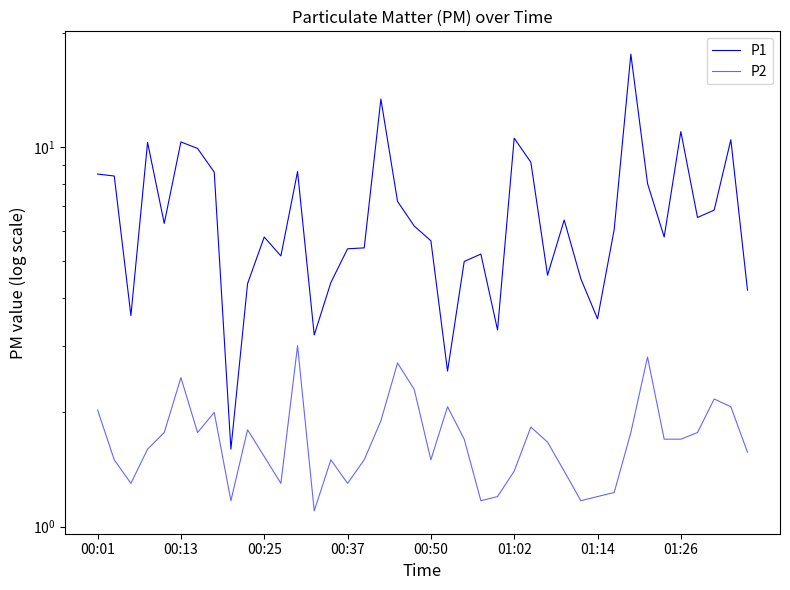

Is the value of P2 at 22 greater than the value of P1 at 38?

No